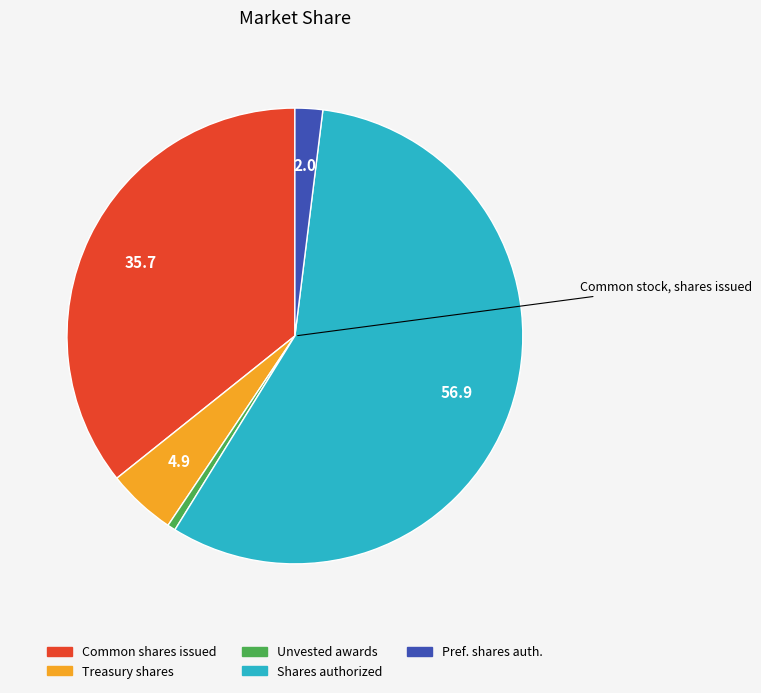

Is there any slice that represents more than half of the pie?

Yes